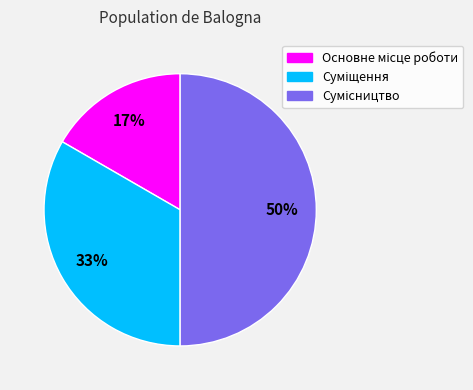

To the nearest percent, what is the difference between the largest and smallest slice percentages?

33%